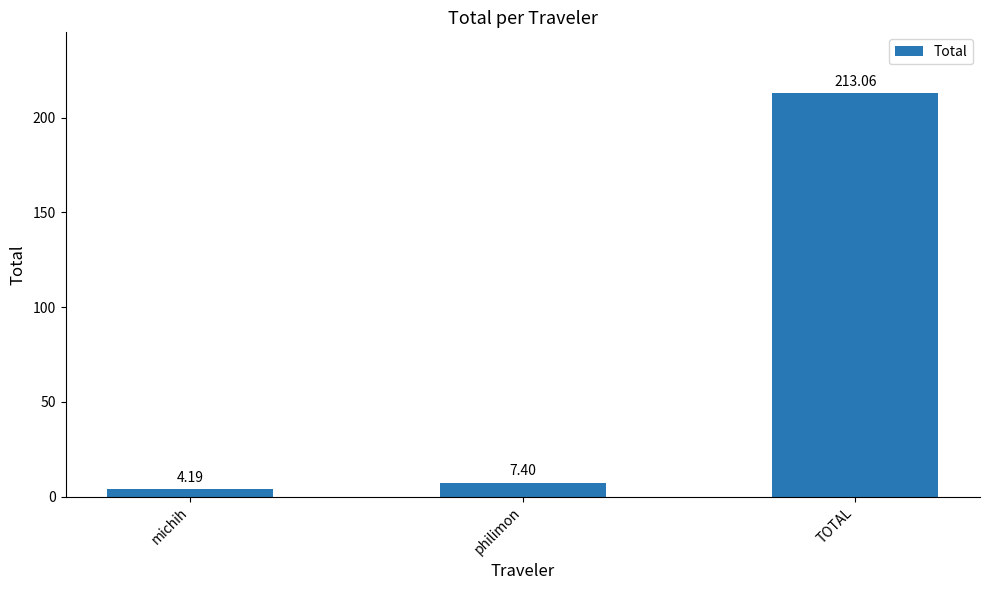

What position from the right is michih?

3